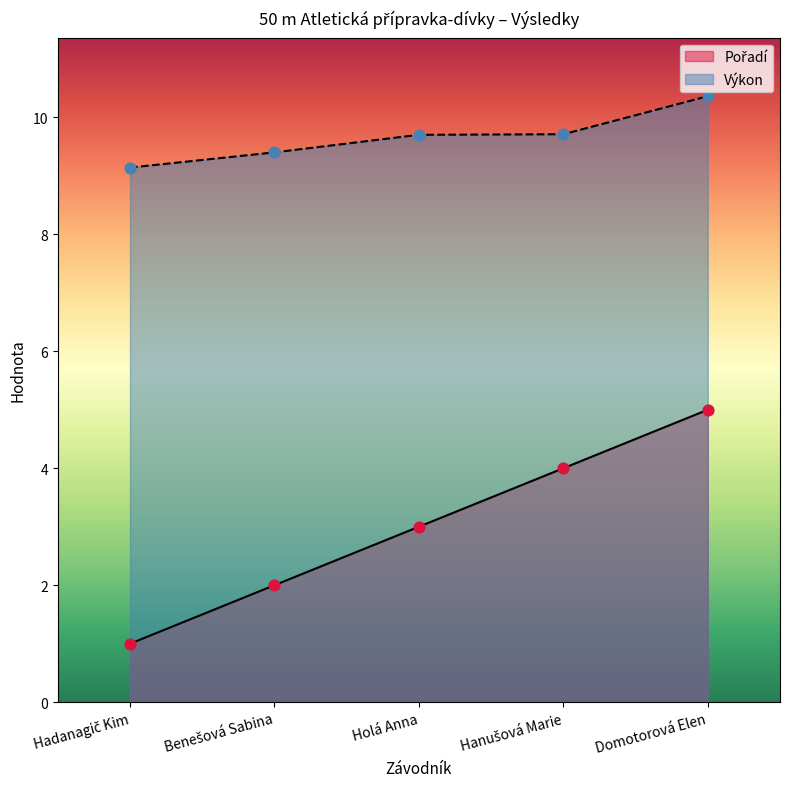

At how many categories does at least one series exceed 3?

5